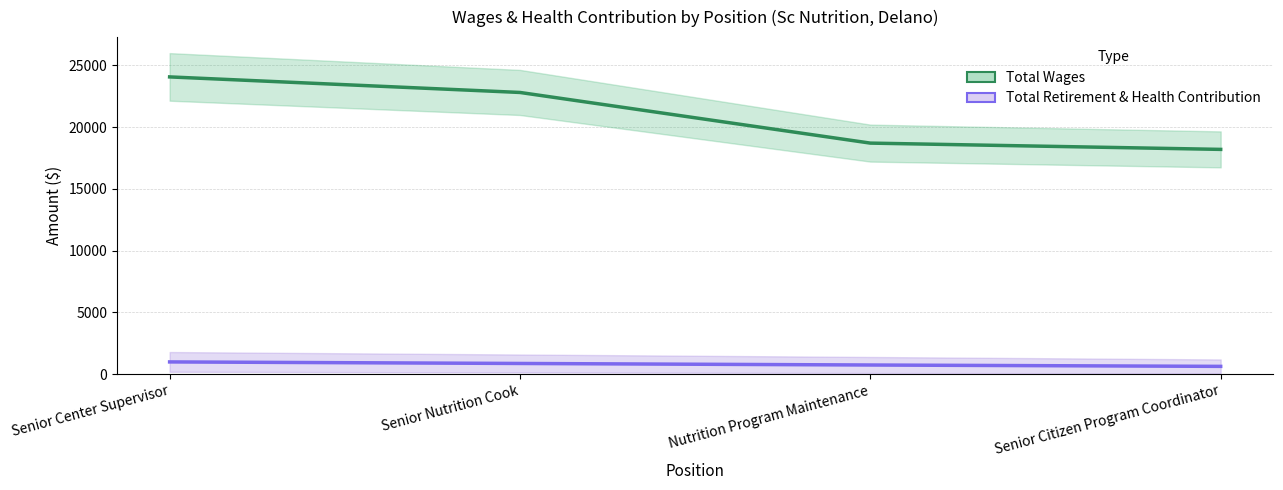

What is the difference between the maximum and minimum values in the Total Wages series?

5863